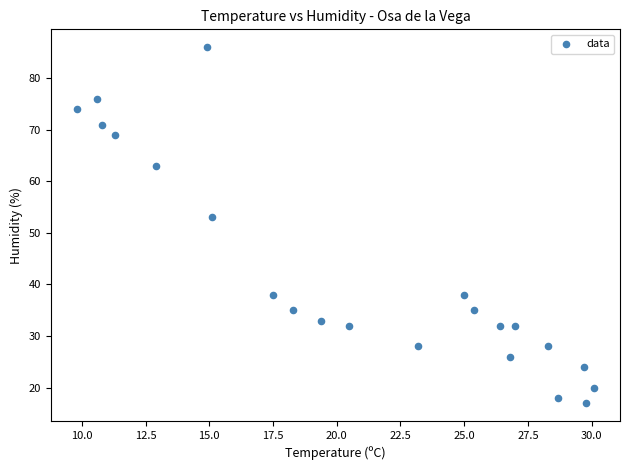

What is the range of Y values (max minus min)?

69